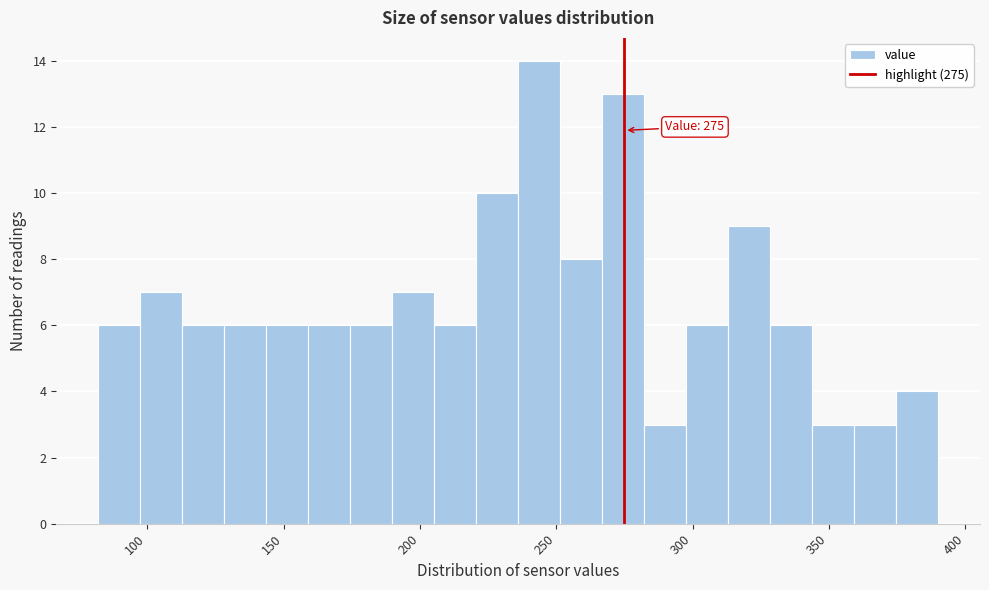

Around what value on the x-axis is the tallest bar? Give the approximate position of its centre, as read against the axis.

245